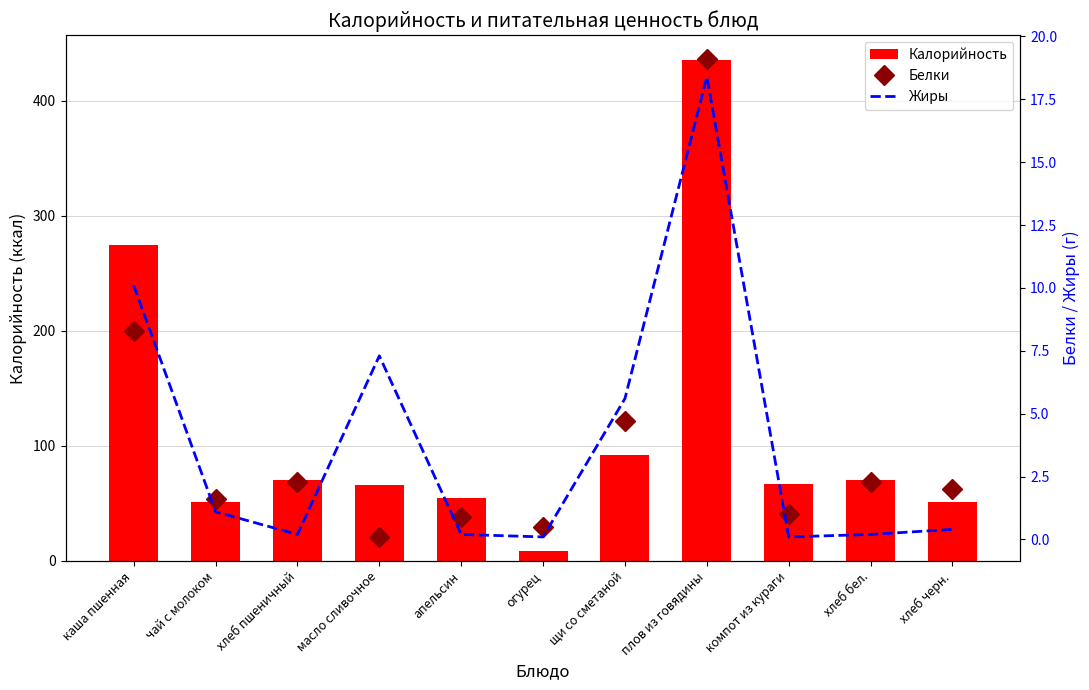

Is it true that Жиры equals 5.6 at щи со сметаной?

True